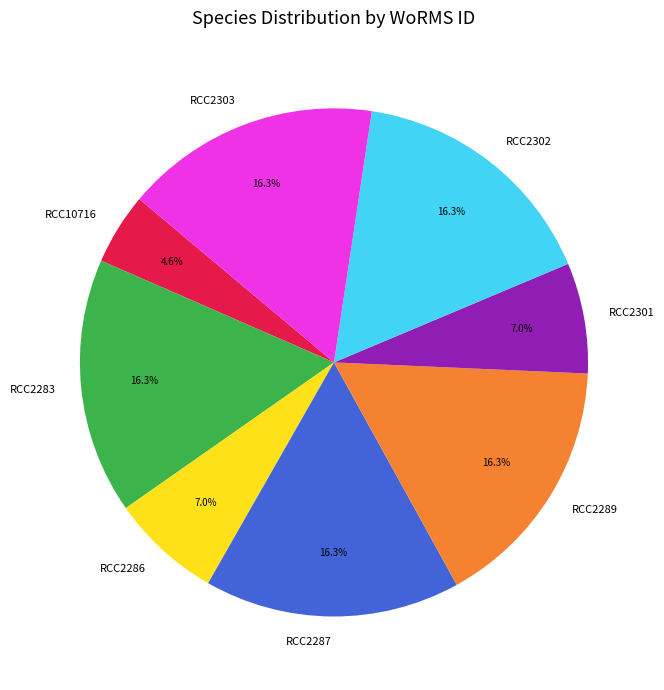

Which category has the smallest portion of the pie?

RCC10716